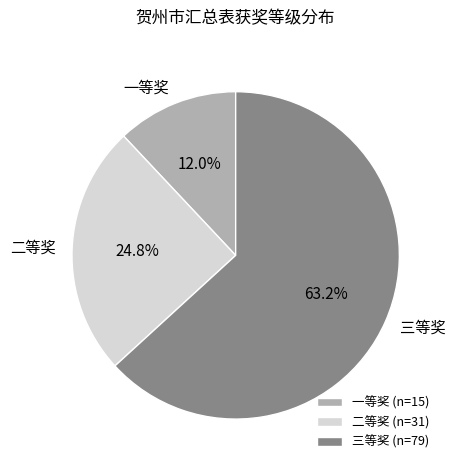

To the nearest percent, what is the difference between the largest and smallest slice percentages?

51%